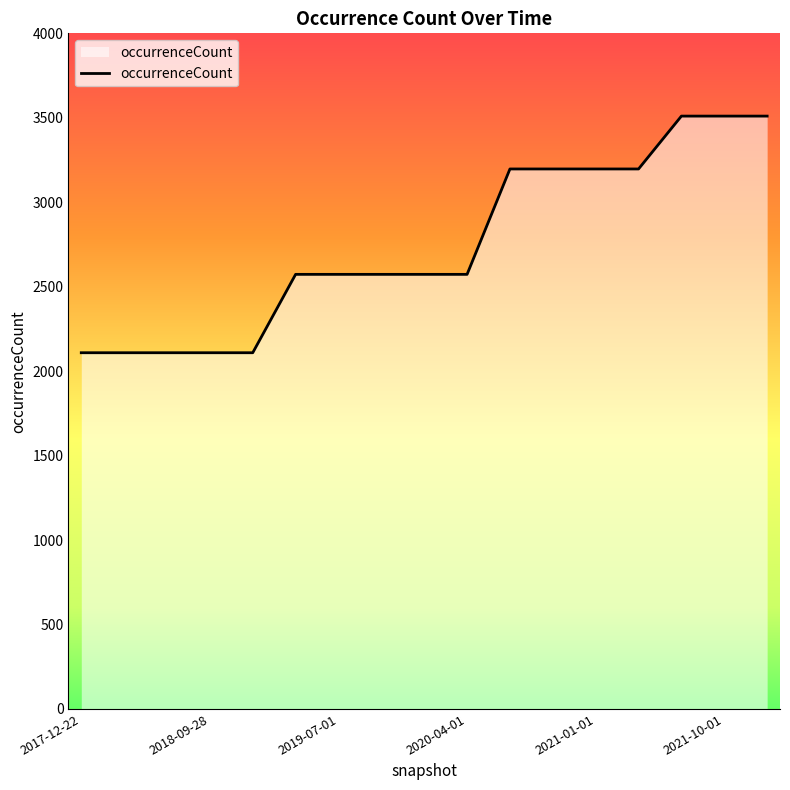

What is the difference between the maximum and minimum values?

1401